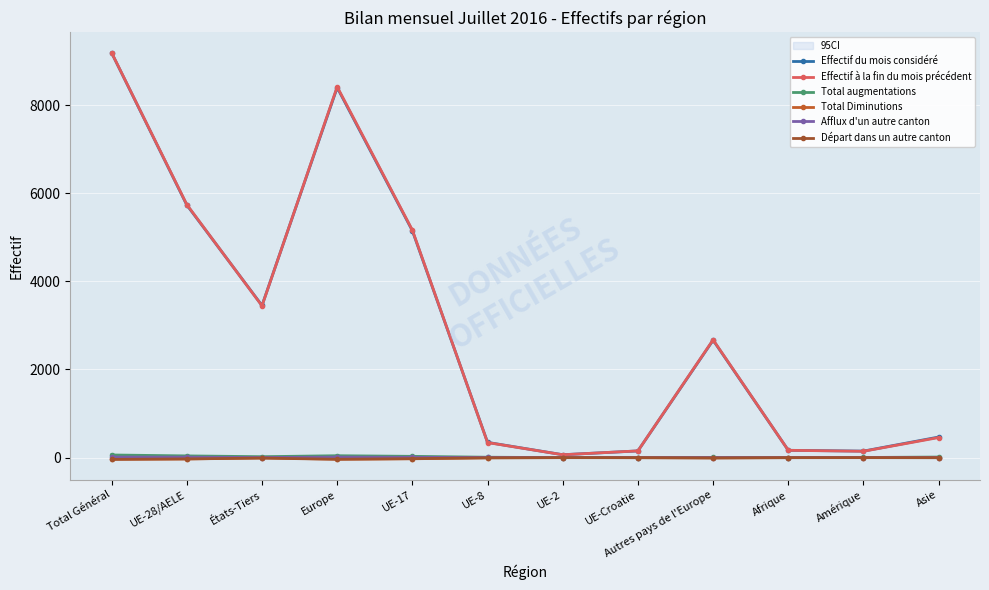

Which category has the lowest value across all series?

Total Général